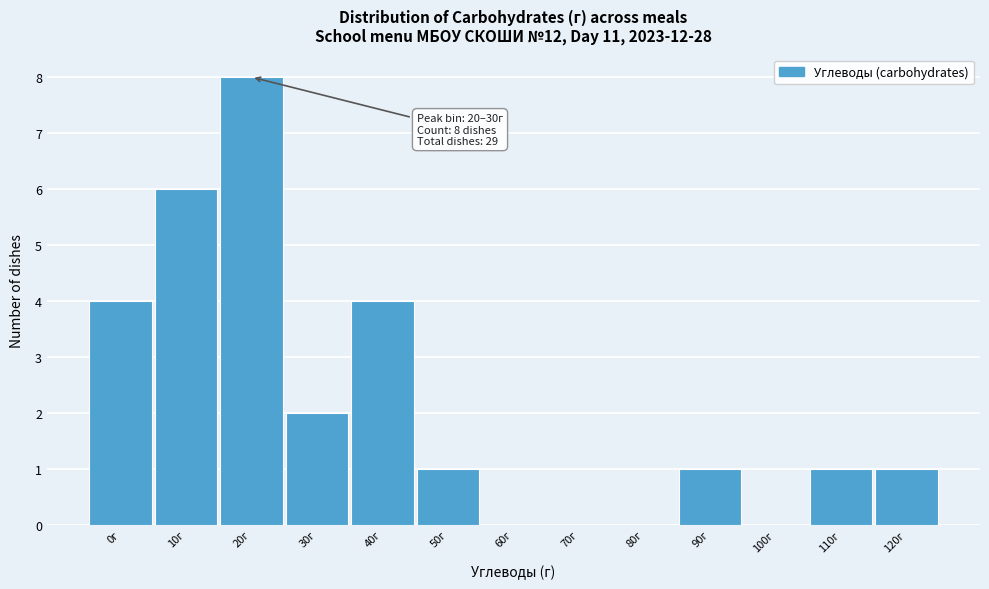

Reading right to left, extract all data points from this chart.

120г=1	110г=1	100г=0	90г=1	80г=0	70г=0	60г=0	50г=1	40г=4	30г=2	20г=8	10г=6	0г=4